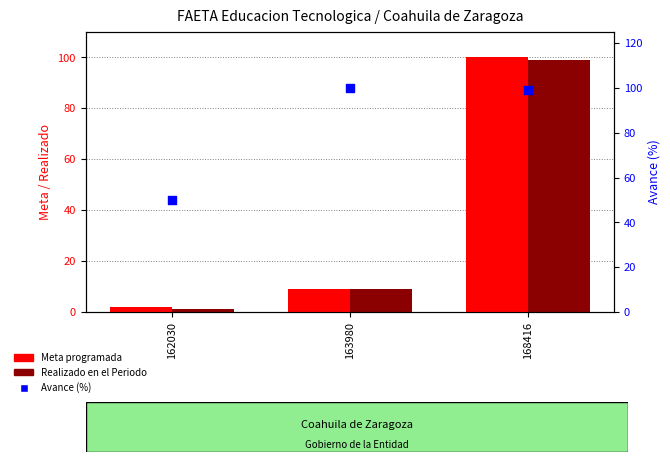

Is the value of Avance (%) at 163980 greater than the value of Meta programada at 163980?

Yes